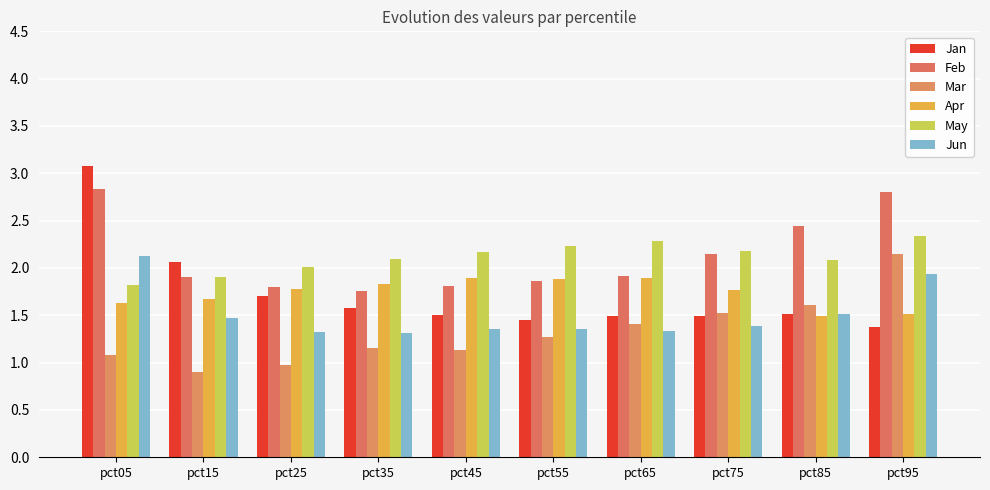

Read the Apr value at pct85.

1.5